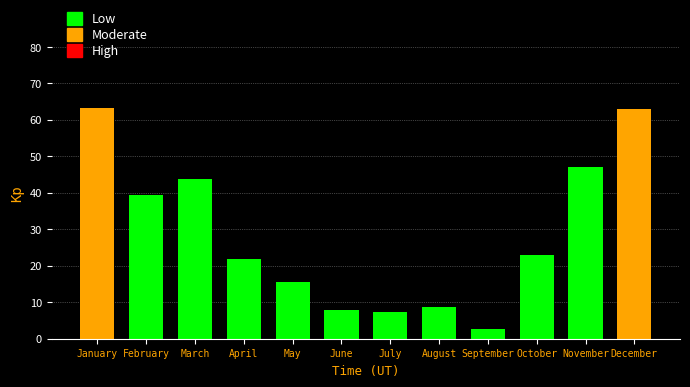

Reading left to right, list all the values displayed in this chart.

January=63.3	February=39.4	March=43.7	April=21.9	May=15.7	June=7.8	July=7.3	August=8.7	September=2.6	October=22.9	November=47.2	December=63.0